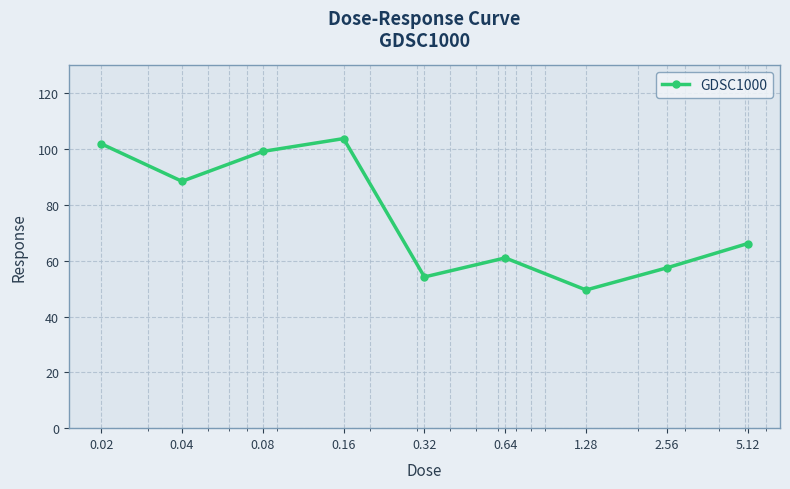

How many interior local peaks (higher than both neighbors) does the data have?

2